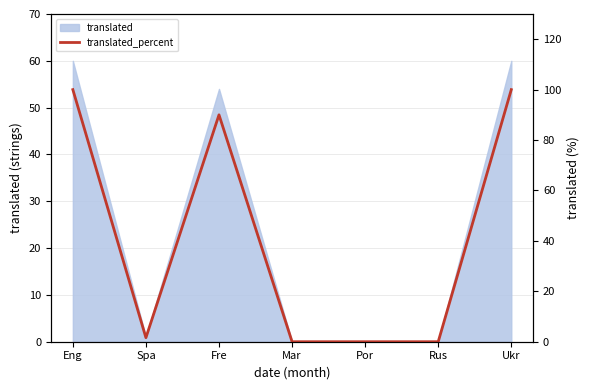

Reading left to right, list all the values displayed in this chart.

Eng=100.0	Spa=1.6	Fre=90.0	Mar=0.0	Por=0.0	Rus=0.0	Ukr=100.0